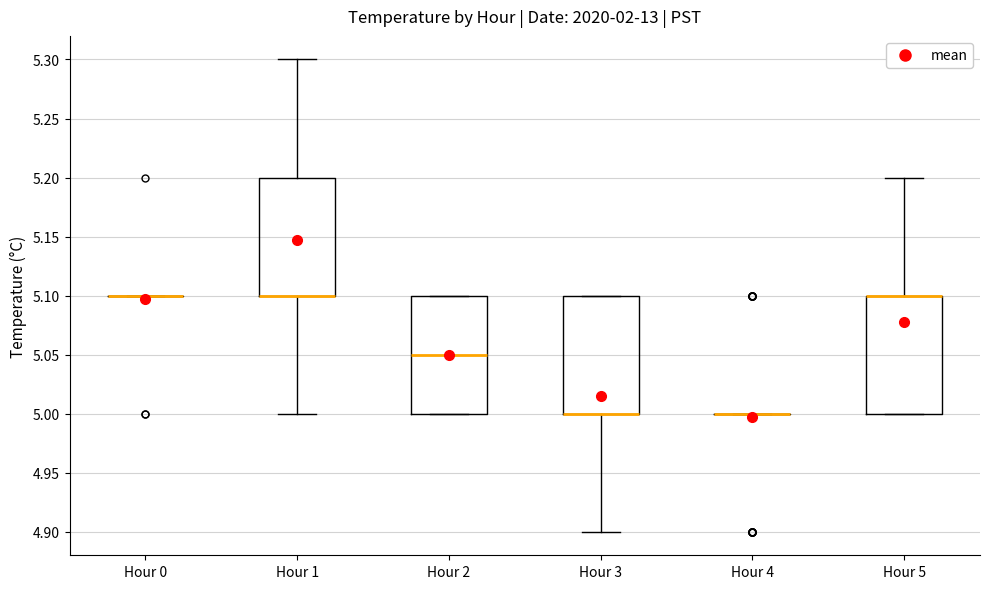

Reading left to right, transcribe this box plot: for each box, give where its median line is, the range the box spans, and where its two whiskers end, as read against the y-axis. The values are not printed on the chart, so give them approximately, as read against the axis.

Hour 0: box collapsed to a line at 5.10, whiskers 5.10 to 5.10
Hour 1: median 5.10 (drawn on the box's lower edge), box 5.10 to 5.20, whiskers 5.00 to 5.30
Hour 2: median 5.05, box 5.00 to 5.10, whiskers 5.00 to 5.10
Hour 3: median 5.00 (drawn on the box's lower edge), box 5.00 to 5.10, whiskers 4.90 to 5.10
Hour 4: box collapsed to a line at 5.00, whiskers 5.00 to 5.00
Hour 5: median 5.10 (drawn on the box's upper edge), box 5.00 to 5.10, whiskers 5.00 to 5.20